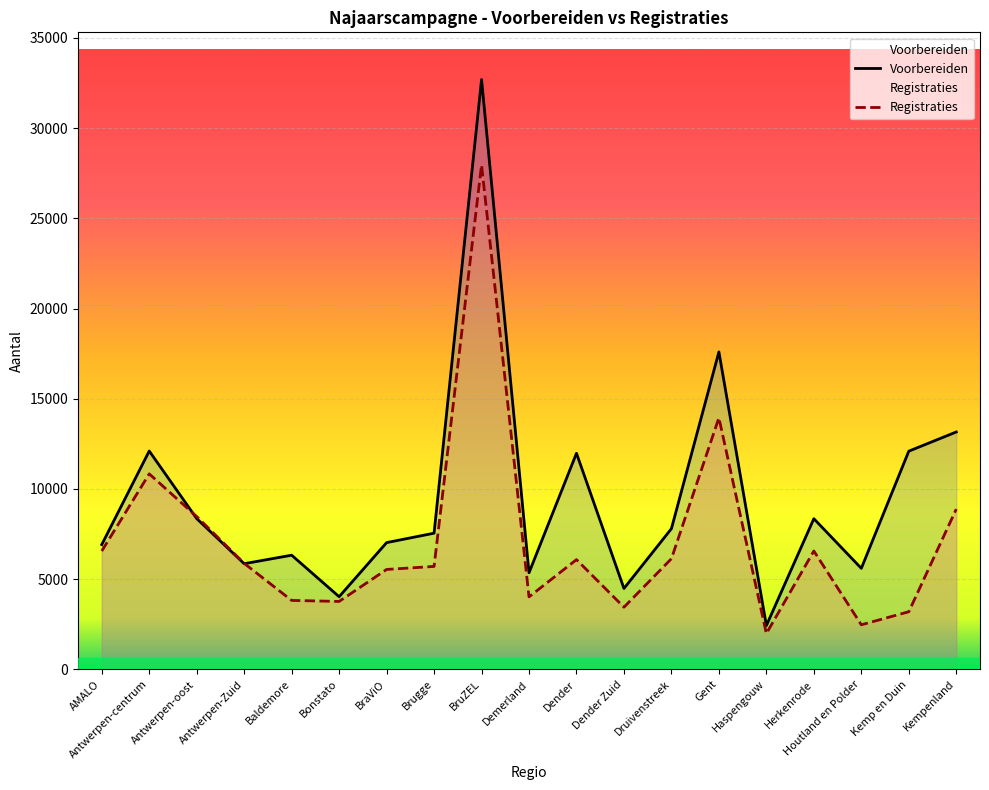

Reading left to right, list all the values displayed in this chart.

Voorbereiden: 6917	12104	8358	5858	6330	4029	7027	7550	32694	5356	11979	4486	7801	17598	2431	8353	5601	12096	13159
Registraties: 6560	10838	8471	5877	3824	3767	5540	5708	27960	4020	6085	3448	6137	13944	1986	6564	2472	3196	8885